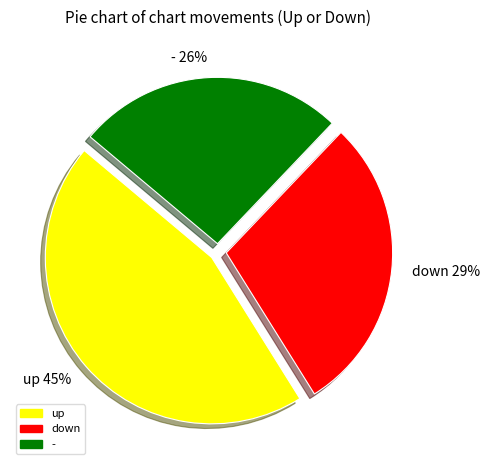

To the nearest percent, what is the combined percentage of - and up?

71%